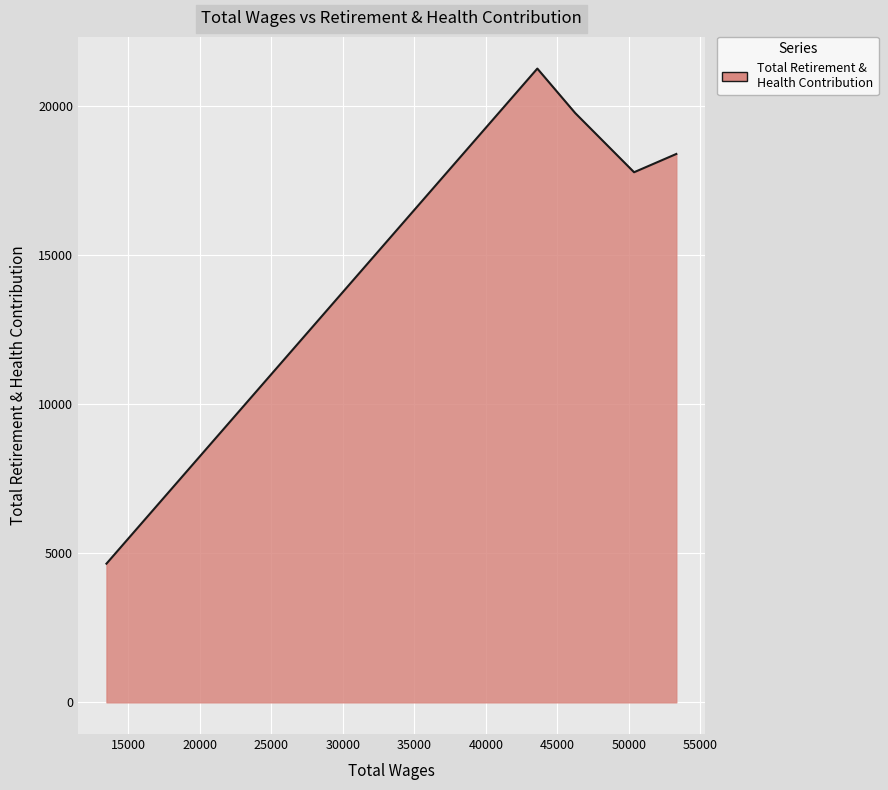

What is the greatest value displayed?

21264